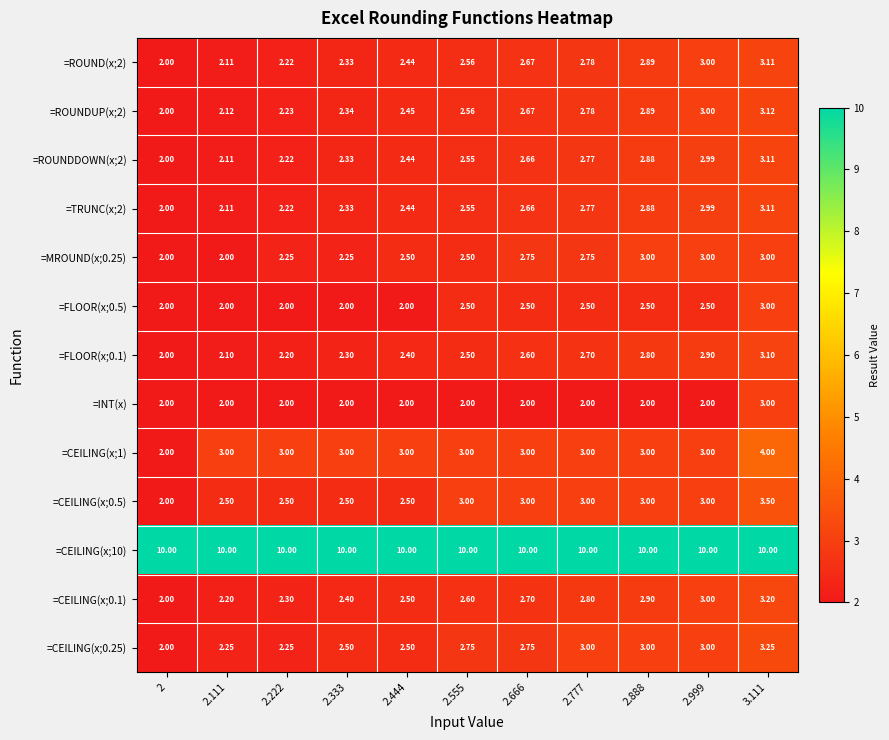

Is the value of =CEILING(x;1) at 2.444 greater than the value of =ROUNDUP(x;2) at 2.555?

Yes